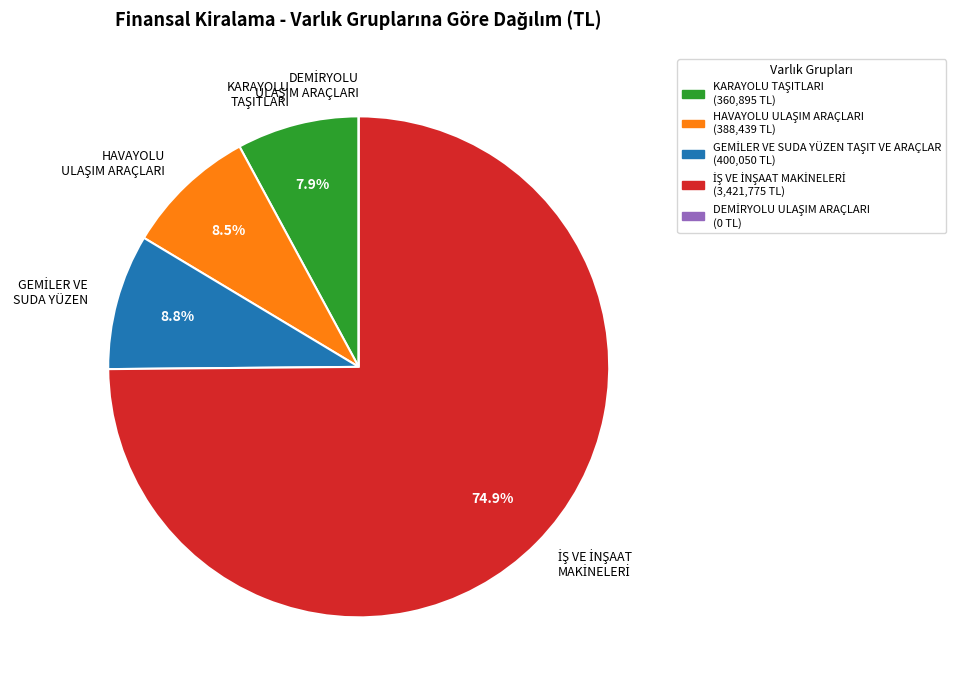

To the nearest percent, what is the average slice percentage?

20%